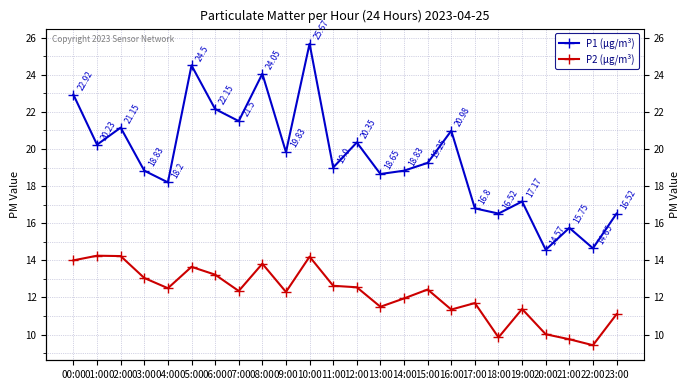

In P2 (µg/m³), how many points are lower than both neighbors (excluding endpoints)?

7